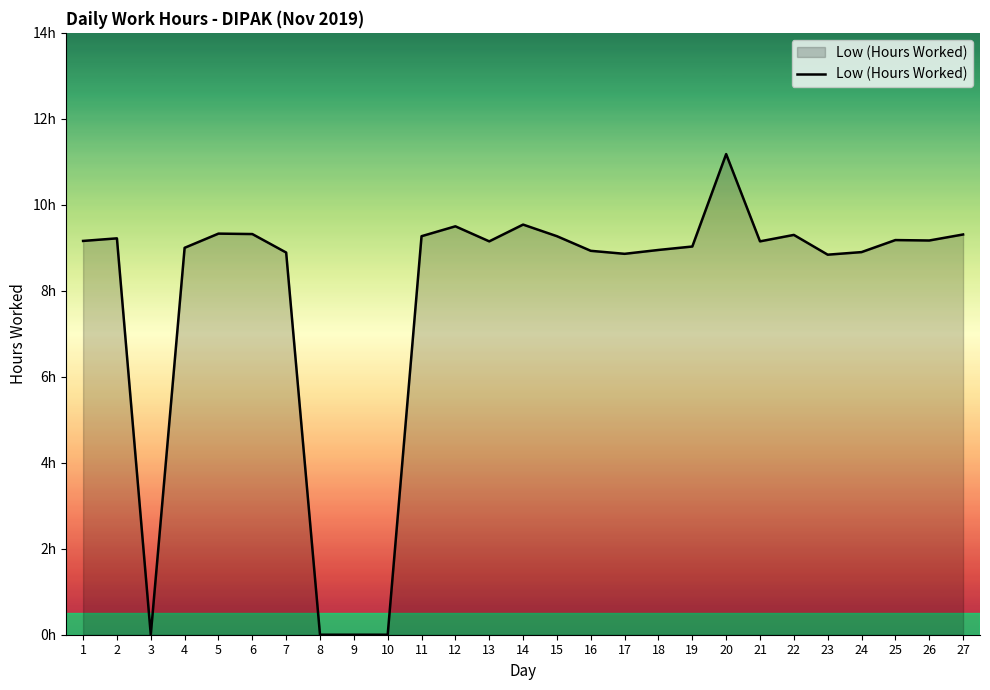

What is the ratio of the value at 27 to the value at 12?

1.0